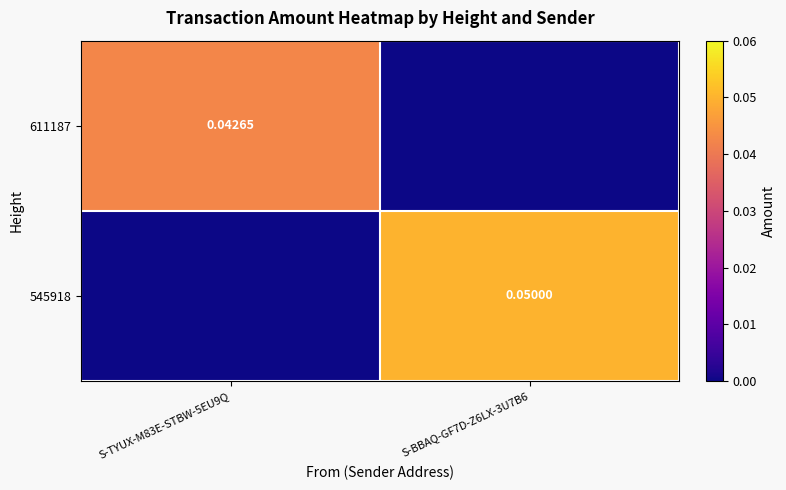

Which series has the widest spread of values?

545918